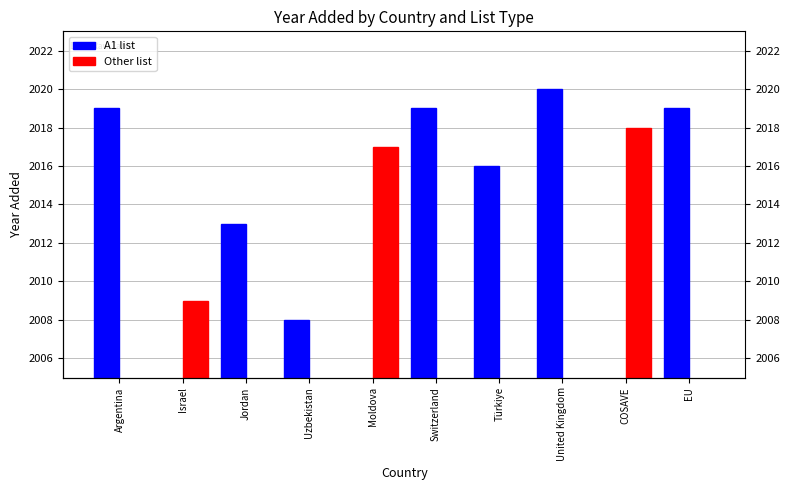

Between Moldova and Türkiye, which series saw the biggest shift?

Other list